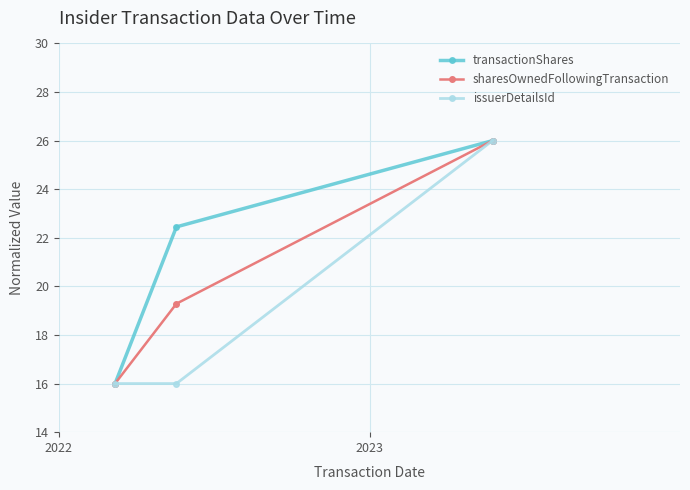

What are all the series names shown in the legend?

transactionShares, sharesOwnedFollowingTransaction, issuerDetailsId